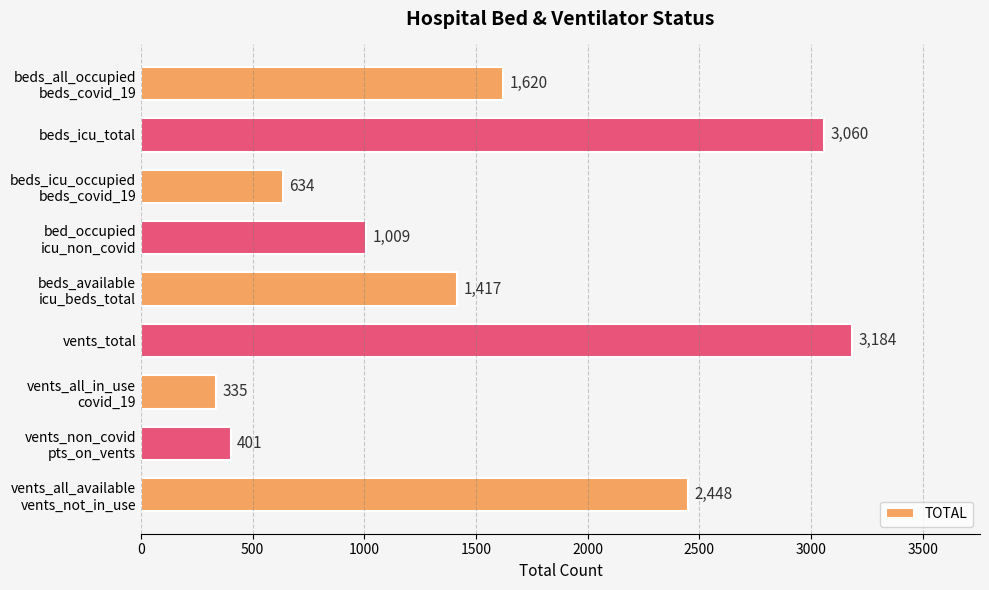

What is the greatest value displayed?

3184